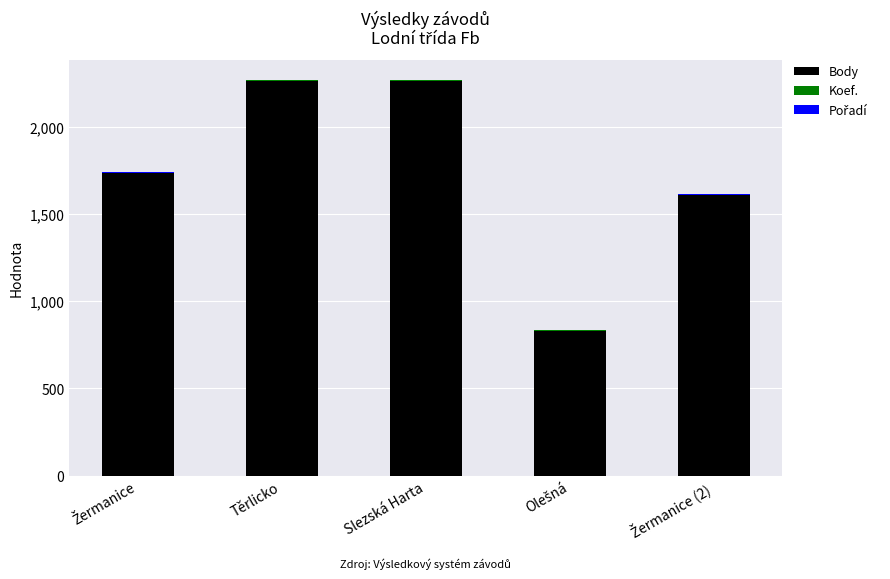

What is the sum of all Body values?

8699